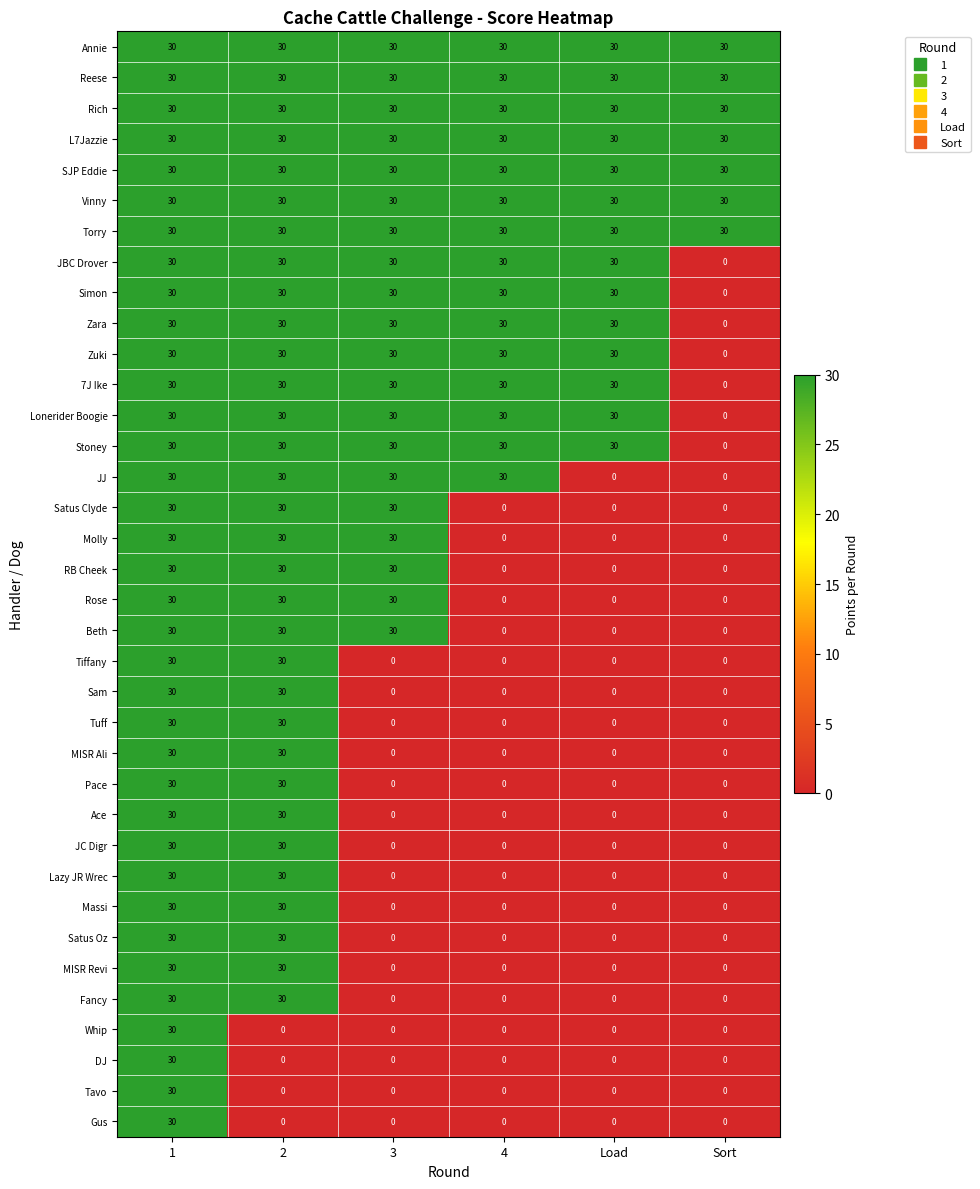

What is the maximum value for Torry?

30